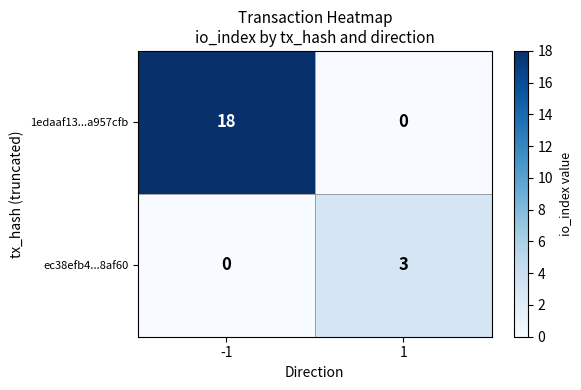

The value of ec38efb4...8af60 at 1 is 3. True or false?

True